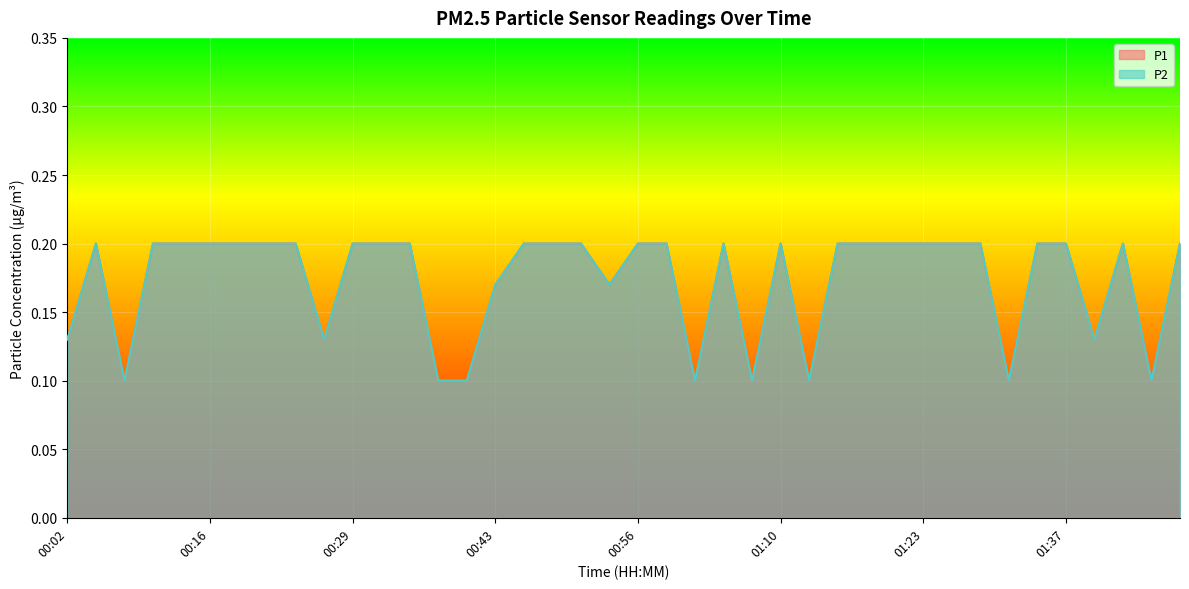

What is the value of the P1 point at the 10th from the left?

0.1